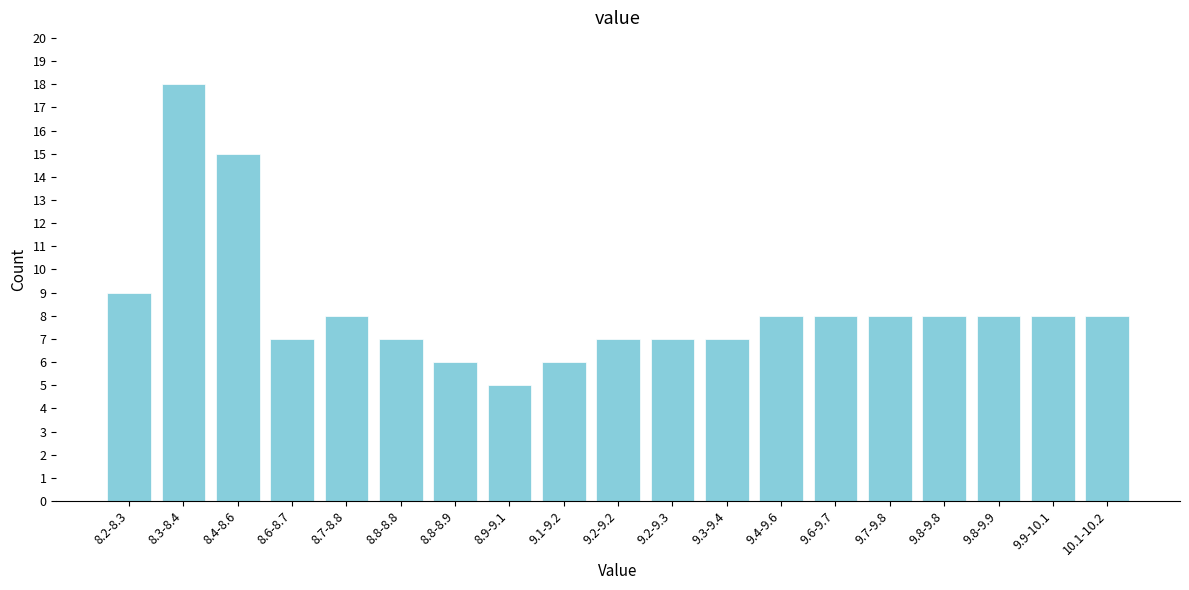

Reading left to right, what are all the values shown in this chart?

9	18	15	7	8	7	6	5	6	7	7	7	8	8	8	8	8	8	8